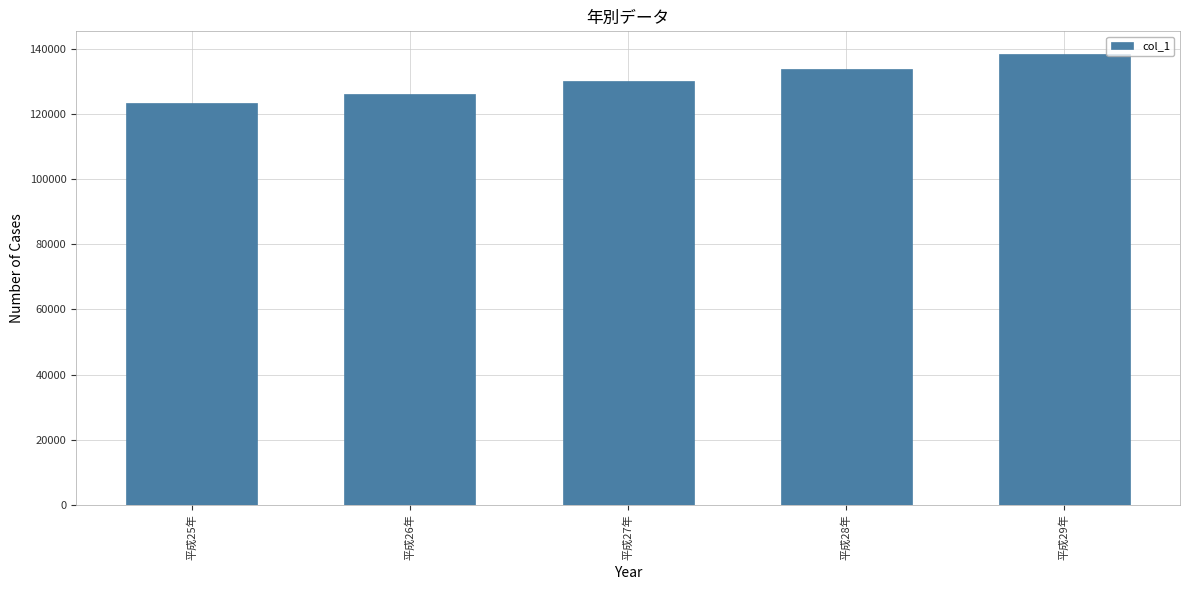

What is the difference between the maximum and minimum values?

14948